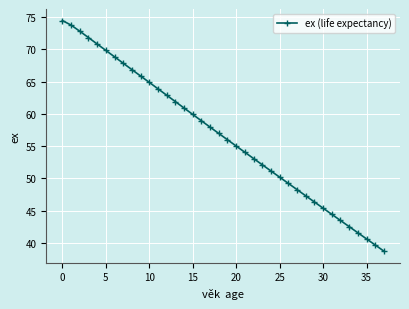

What is the maximum value shown in the chart?

74.5